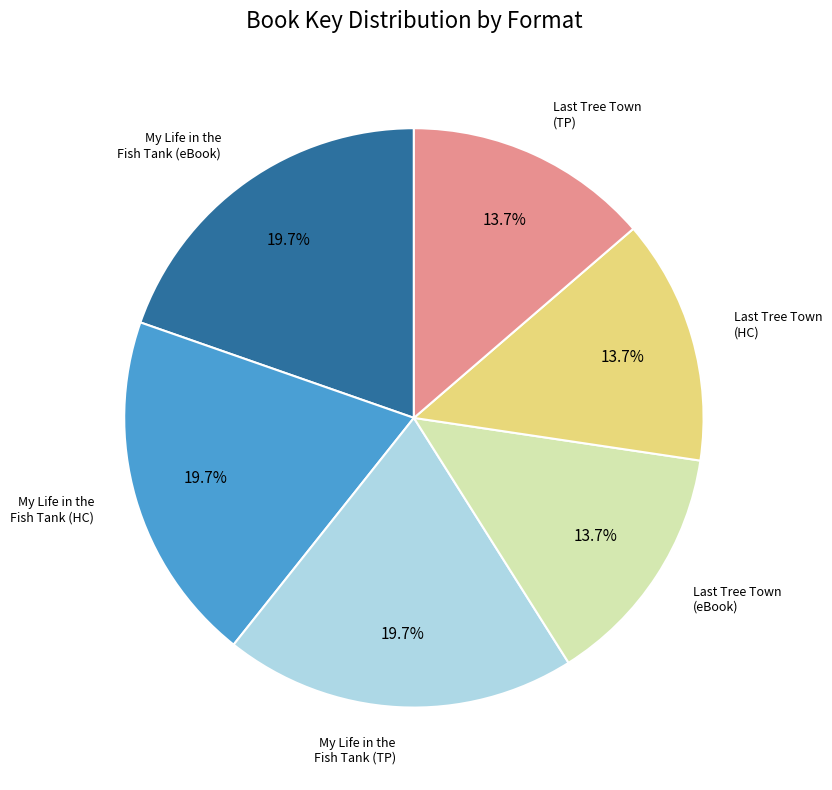

How many segments does this pie chart have?

6